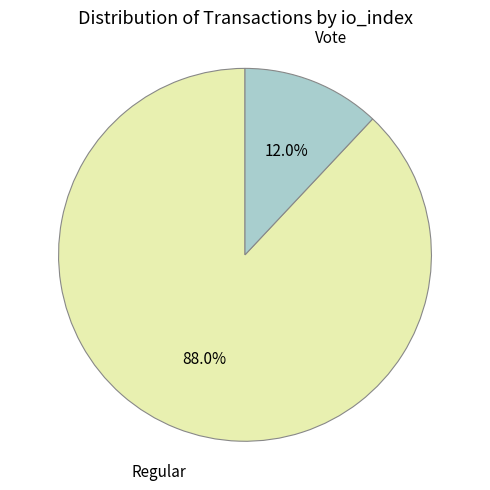

Does any single category account for the majority?

Yes